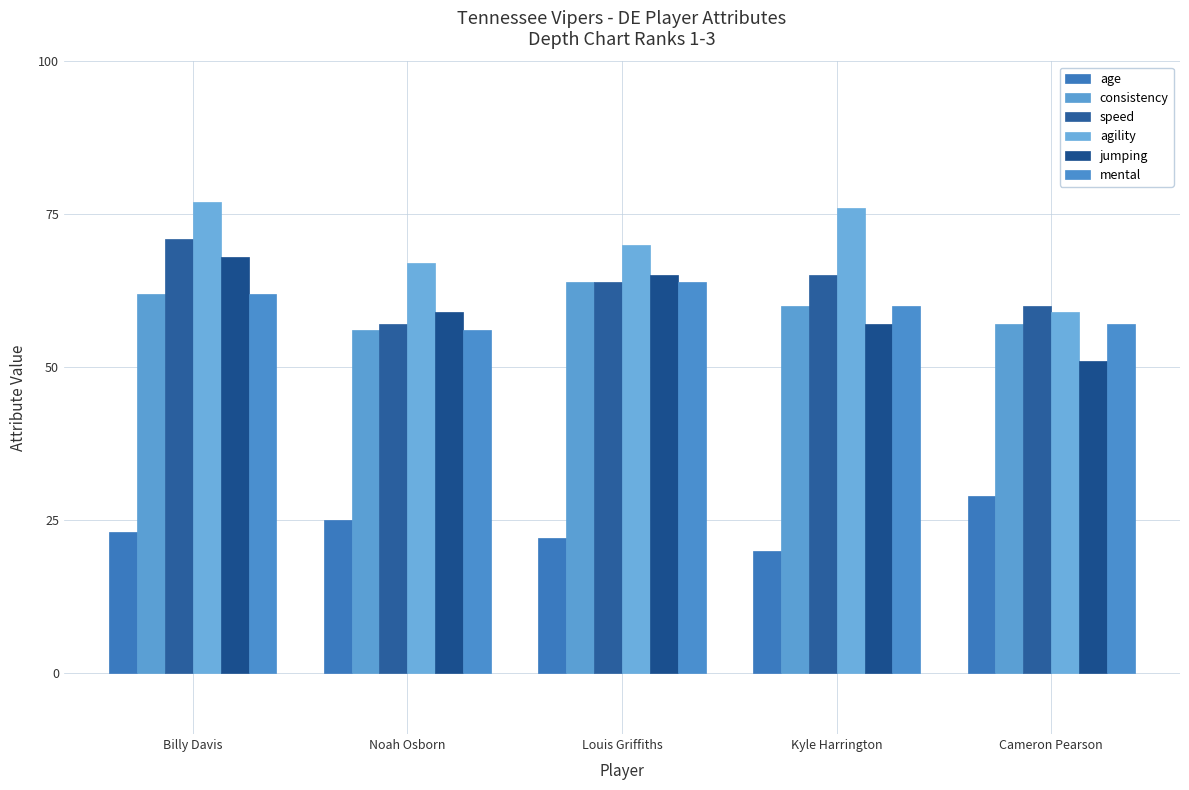

What are all the series names shown in the legend?

age, consistency, speed, agility, jumping, mental